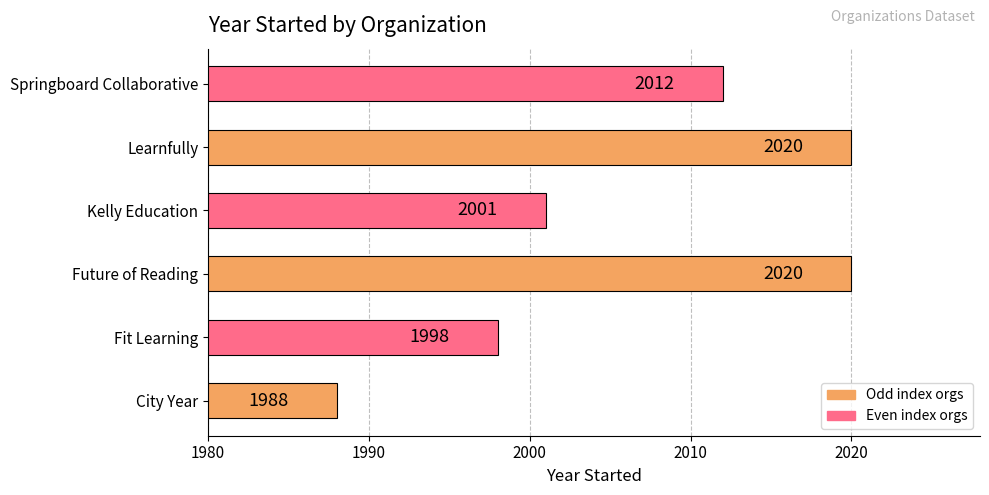

At which label is the value closest to 2004?

Kelly Education